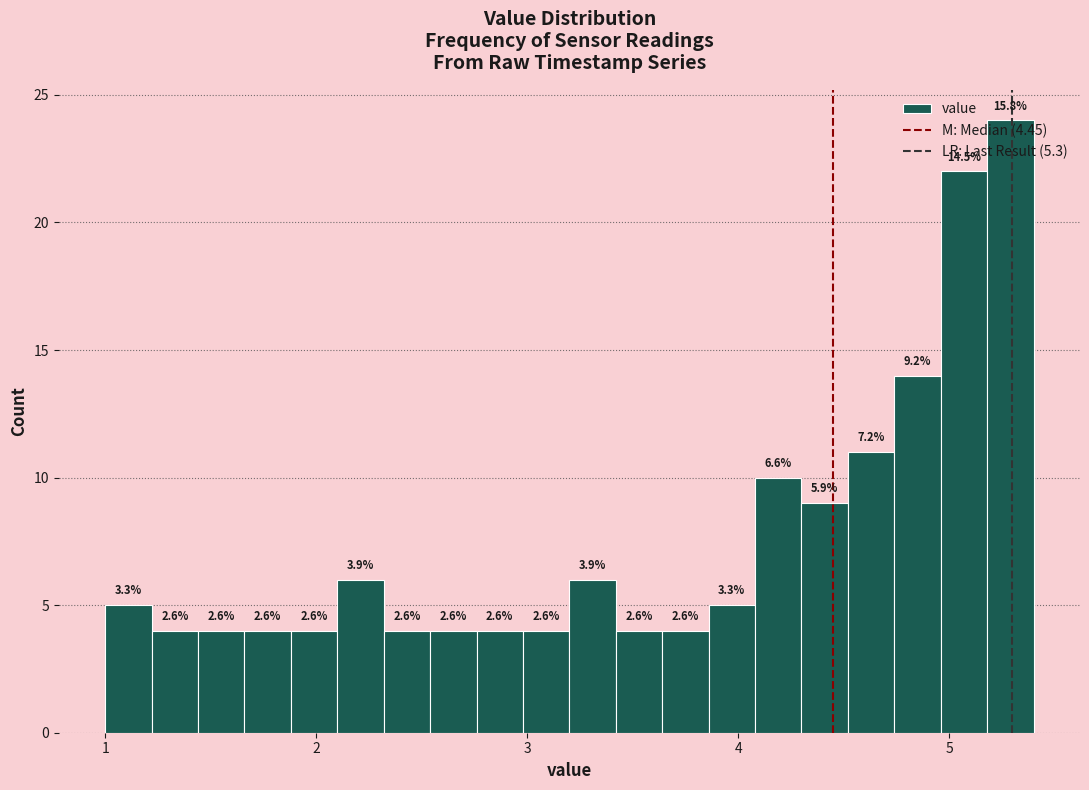

Read against the x-axis, roughly where is the centre of the tallest bar?

5.3